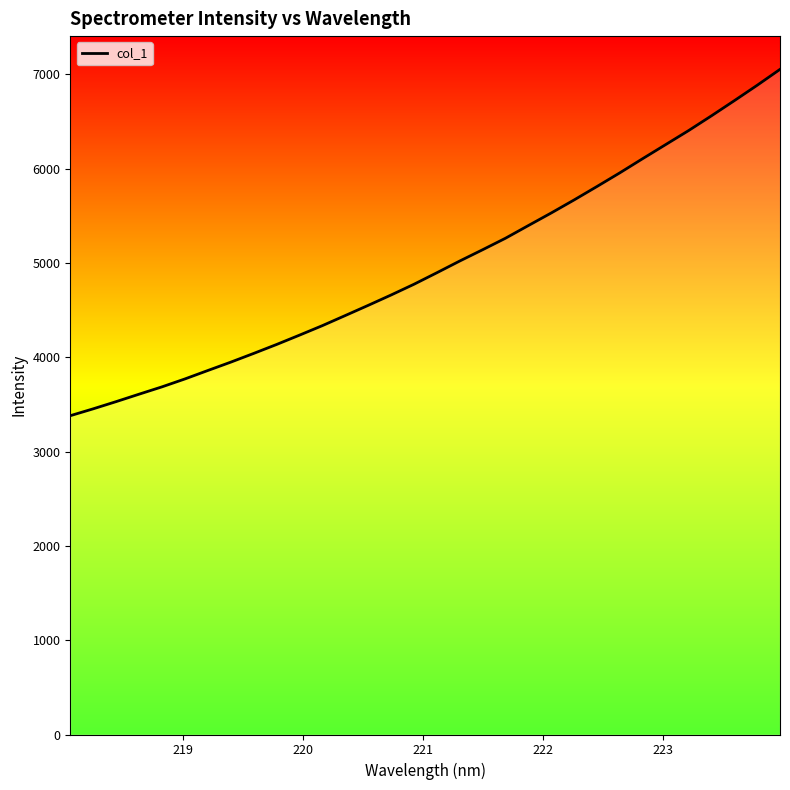

Reading left to right, extract all data points from this chart.

3380.7	3453.6	3529.9	3608.7	3686.5	3770.3	3859.8	3948.3	4040.8	4135.6	4234.6	4335.6	4442.6	4550.5	4660.4	4774.3	4896.5	5020.8	5140.5	5262.5	5397.2	5530.7	5668.9	5811.5	5956.6	6107.1	6255.5	6403.8	6560.3	6720.8	6884.3	7053.4